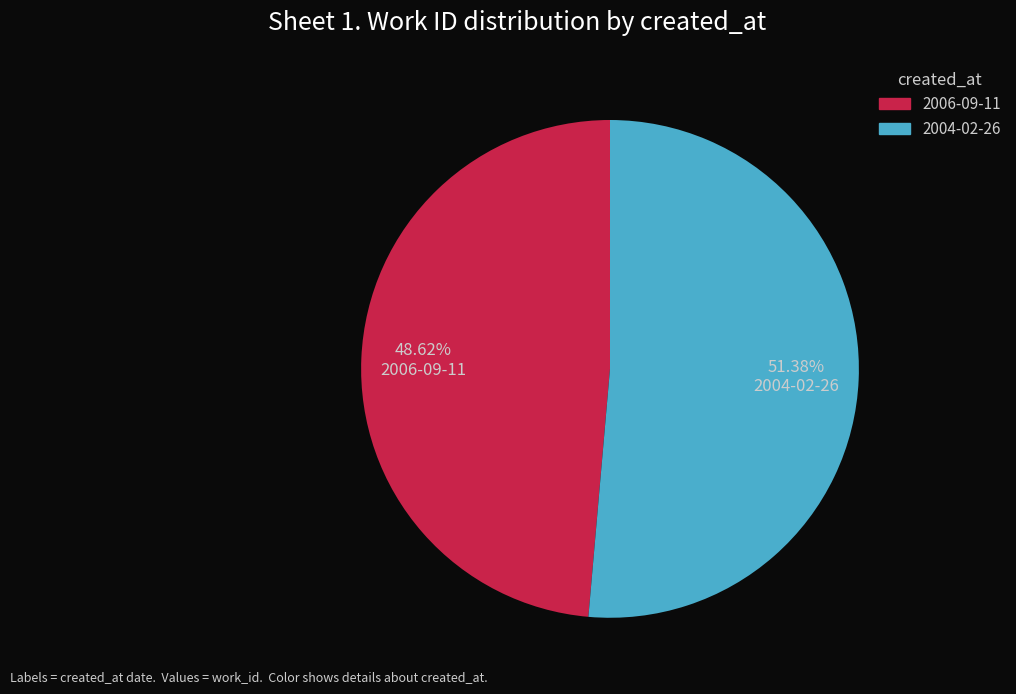

To the nearest percent, what portion does 2006-09-11 represent?

49%